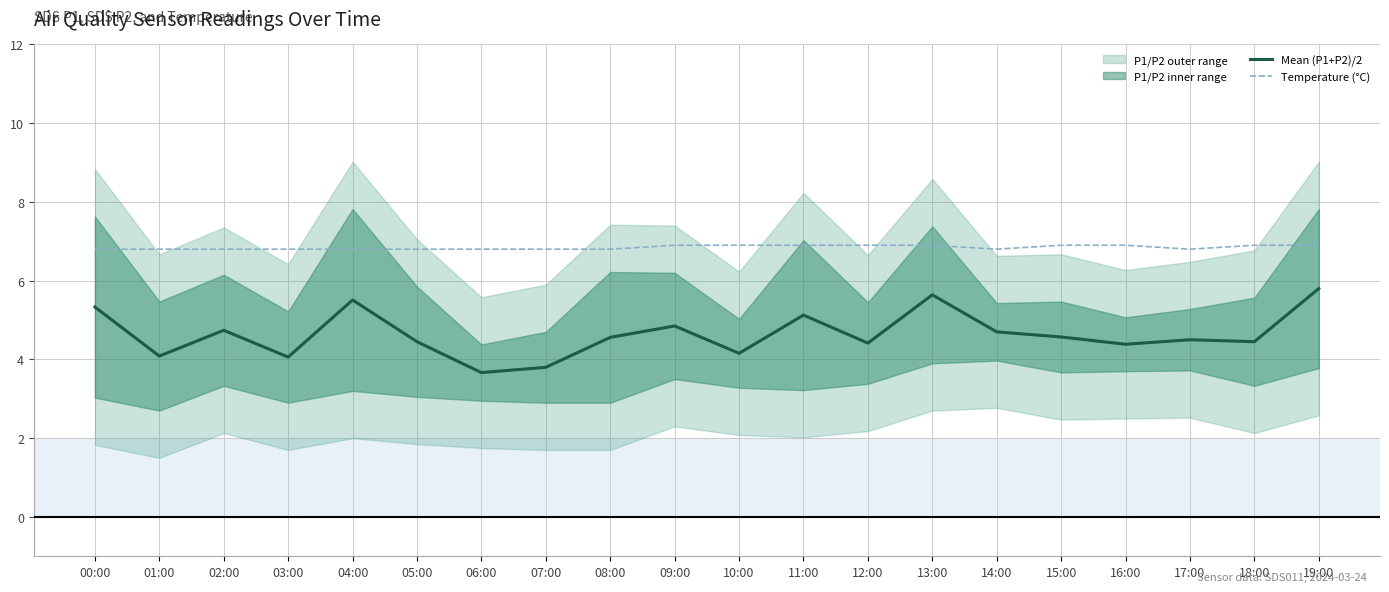

Which series has the largest range (max minus min)?

Mean (P1+P2)/2